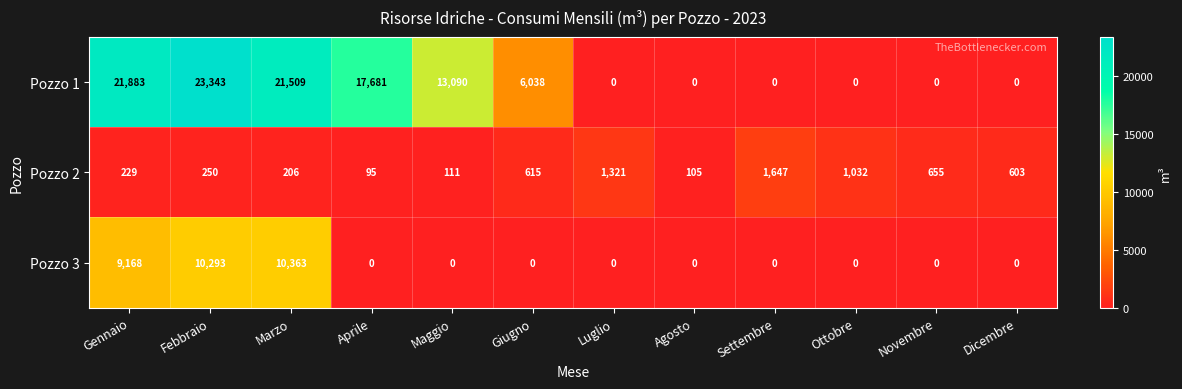

What is the sum of all Pozzo 2 values?

6869